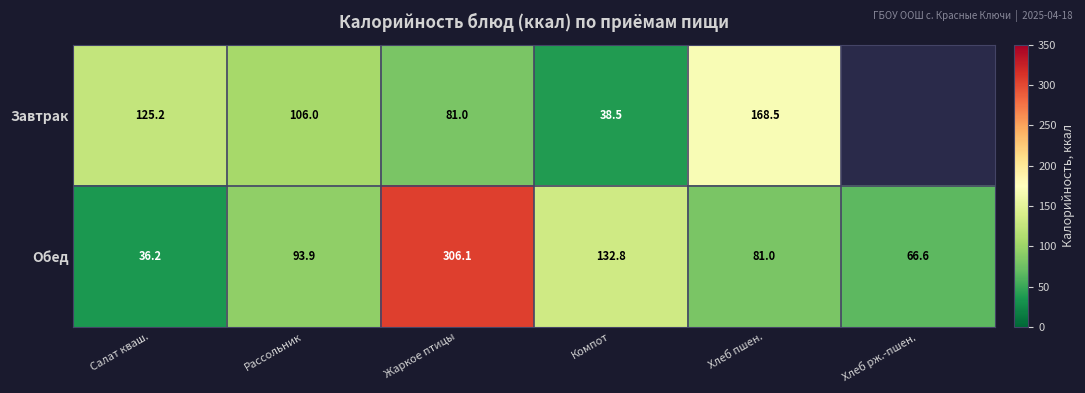

Rank the categories by Обед value from highest to lowest.

Жаркое птицы, Компот, Рассольник, Хлеб пшен., Хлеб рж.-пшен., Салат кваш.